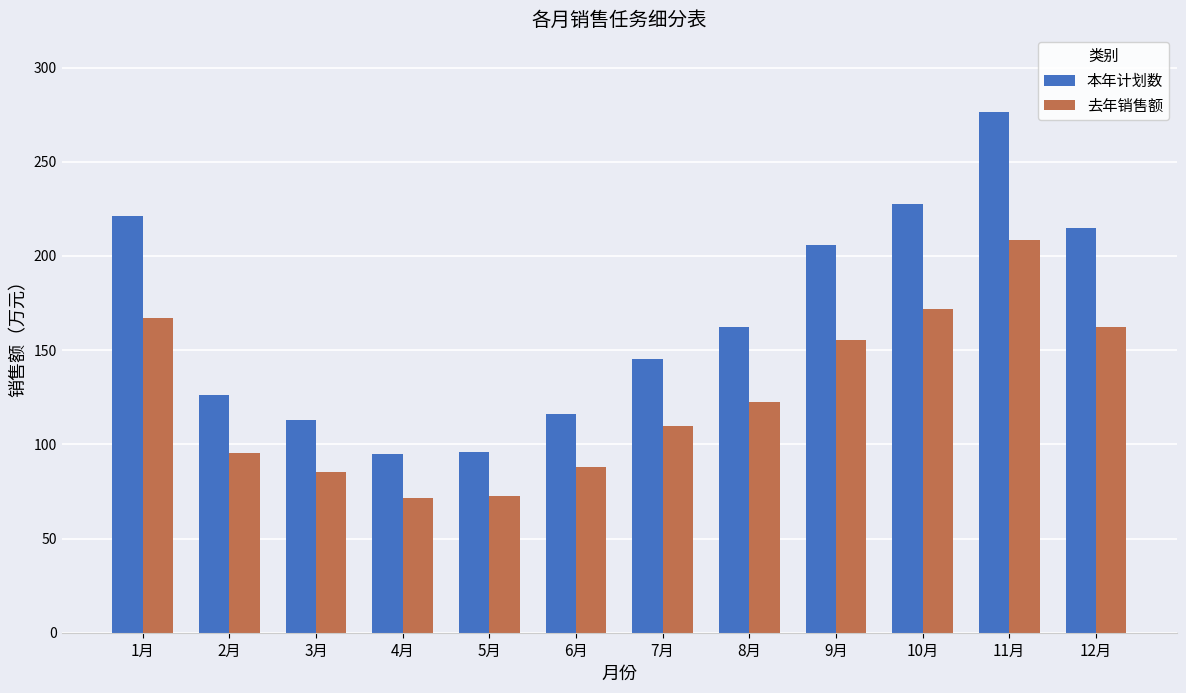

What is the minimum value for 本年计划数?

94.9